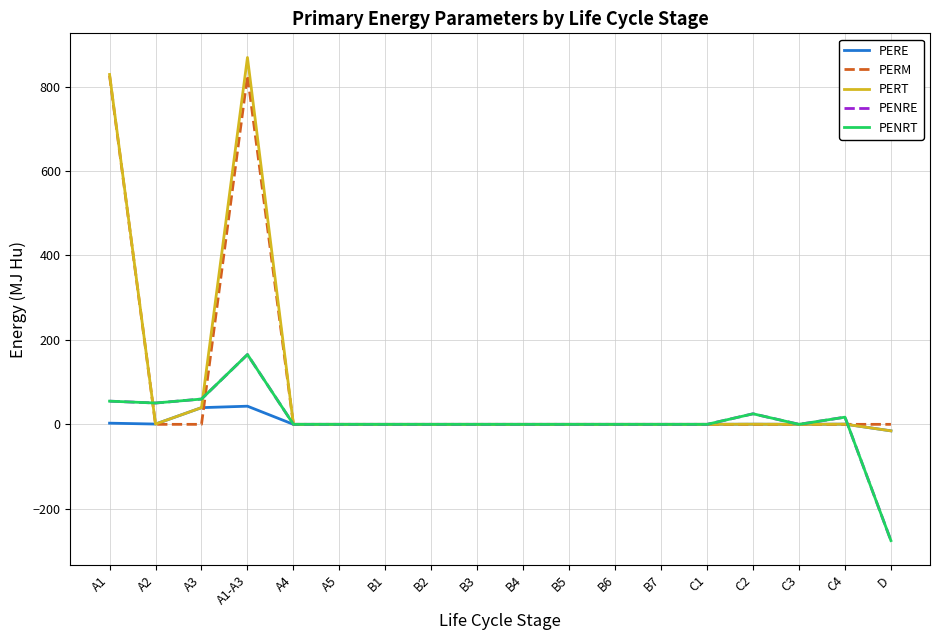

Is it true that PENRE equals 0.0 at B3?

True